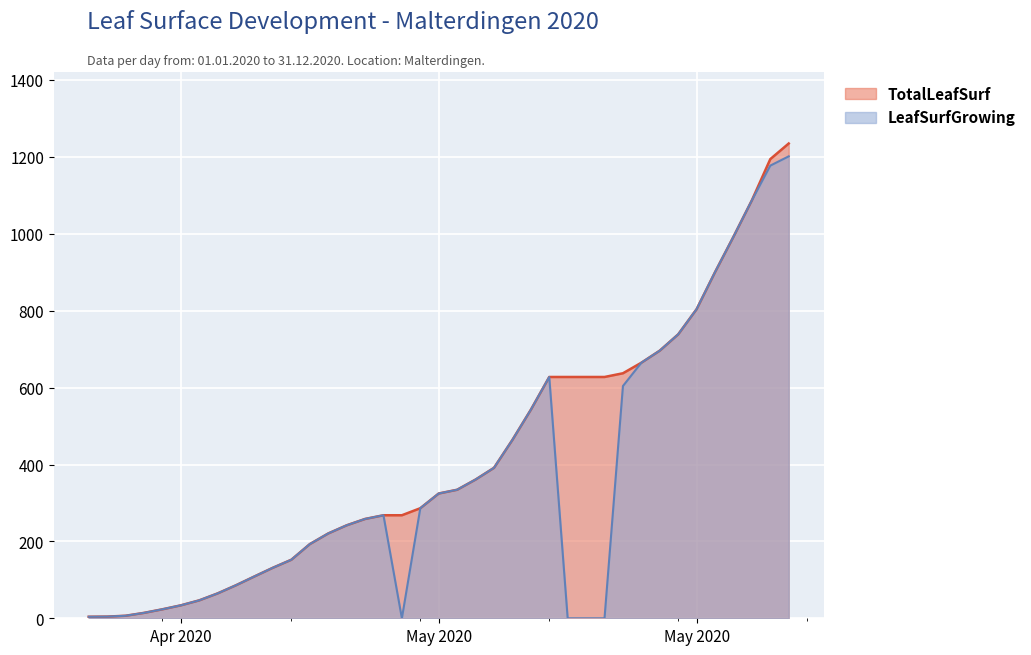

Reading right to left, extract all data points from this chart.

TotalLeafSurf: 1235.3	1194.7	1087.6	992.7	900.7	804.3	738.7	696.3	664.9	637.5	627.8	627.8	627.8	627.8	542.5	464.1	391.4	360.9	334.4	324.7	286.4	268.1	268.1	258.4	241.9	220.7	192.9	152.3	131.5	109.0	86.1	64.8	46.7	33.7	23.4	14.1	6.6	4.4	4.0
LeafSurfGrowing: 1201.9	1177.7	1087.6	992.7	900.7	804.3	738.7	696.3	664.9	604.2	0.0	0.0	0.0	627.8	542.5	464.1	391.4	360.9	334.4	324.7	286.4	0.0	268.1	258.4	241.9	220.7	192.9	152.3	131.5	109.0	86.1	64.8	46.7	33.7	23.4	14.1	6.6	4.4	4.0